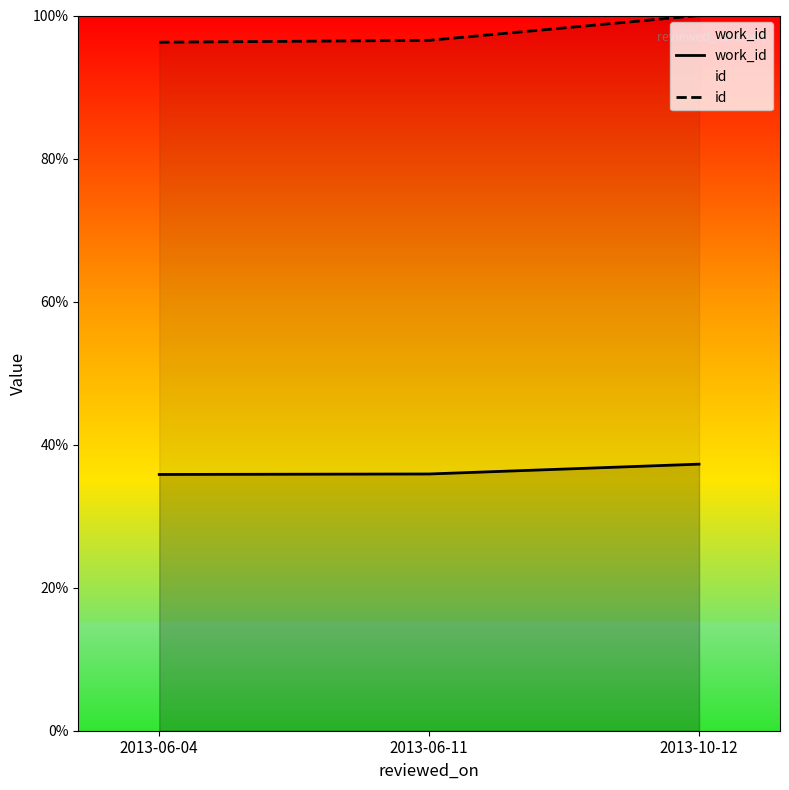

Reading left to right, transcribe all the data shown in this chart.

work_id: 2013-06-04=35.8	2013-06-11=35.9	2013-10-12=37.3
id: 2013-06-04=96.3	2013-06-11=96.5	2013-10-12=100.0